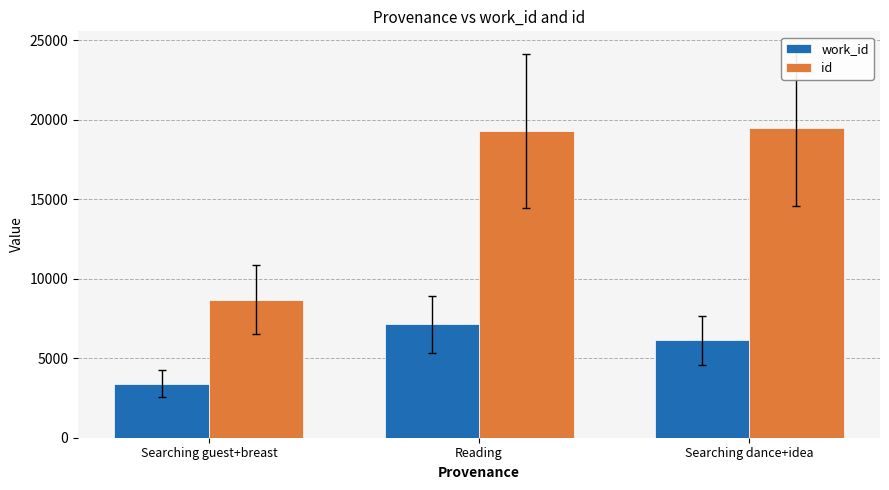

What is the difference between the maximum and minimum values in the work_id series?

3730